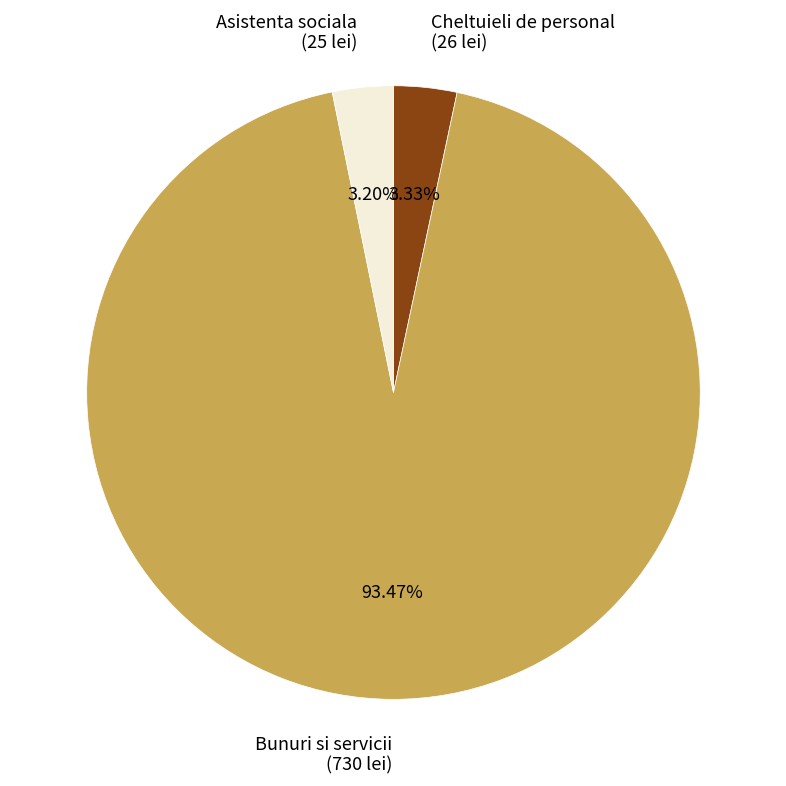

How many segments does this pie chart have?

3